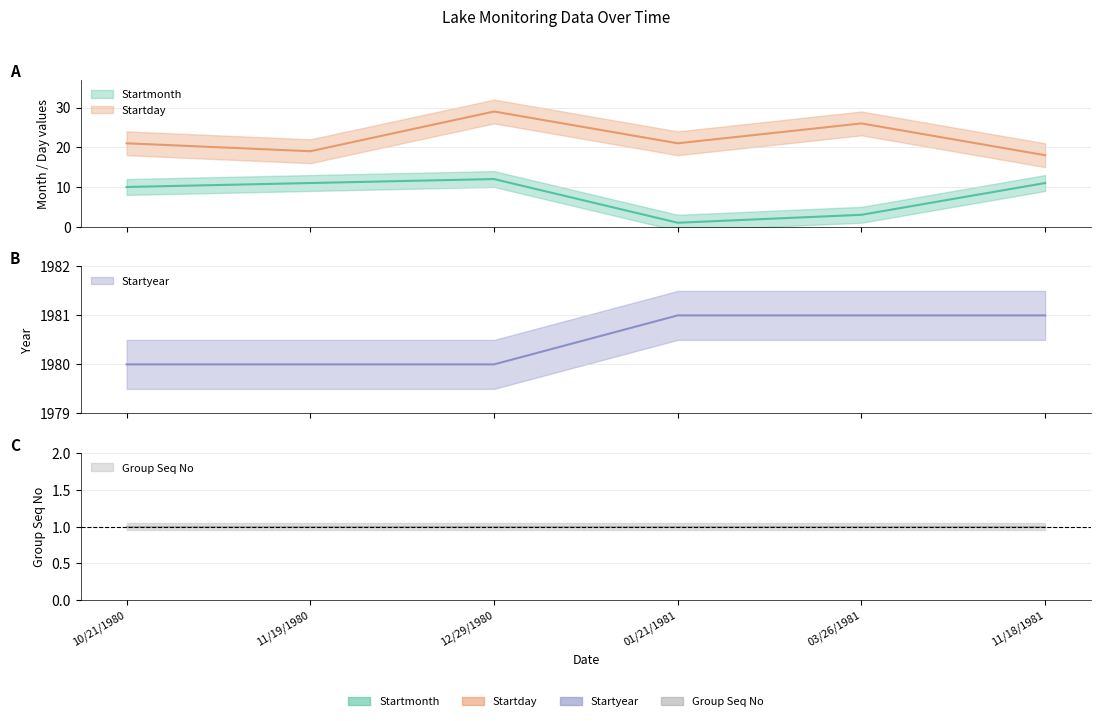

Is it true that Startmonth equals 12 at 12/29/1980?

True